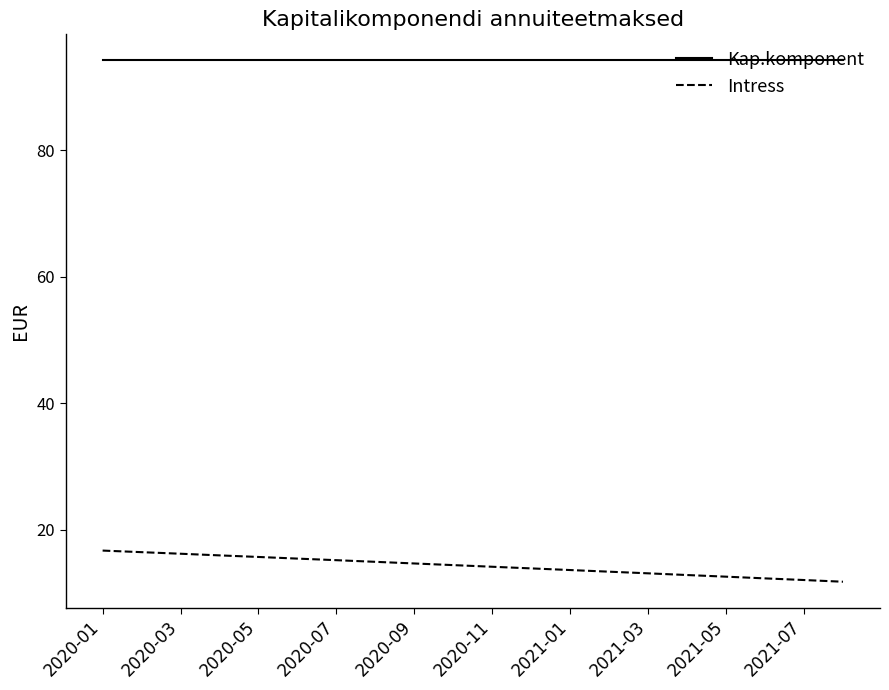

Which series has the largest range (max minus min)?

Intress